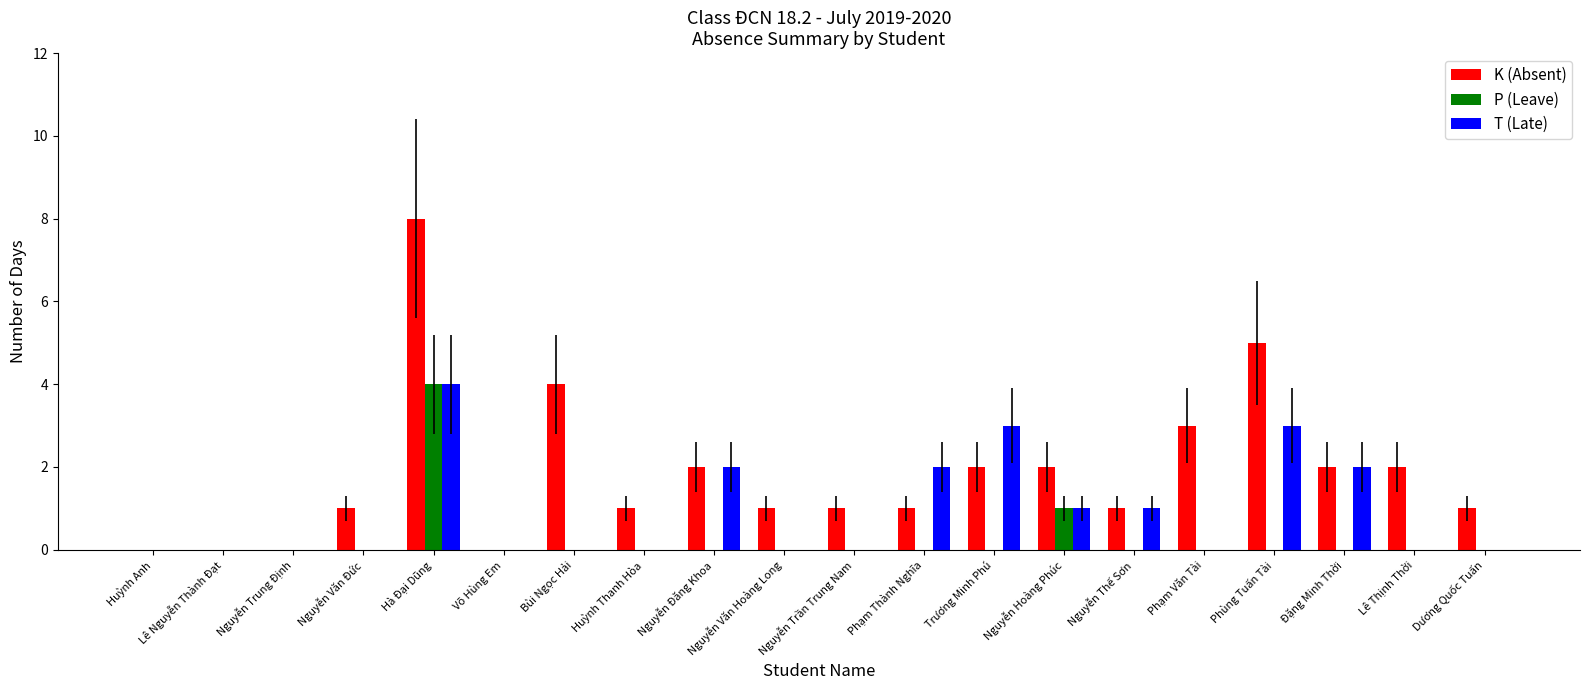

What is the greatest value displayed?

8